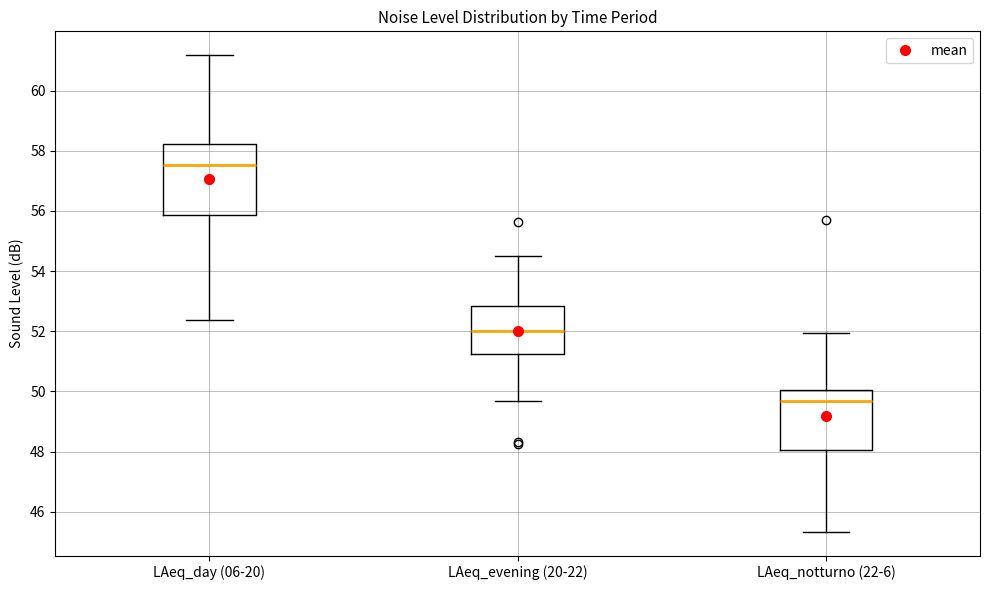

Which box is the tallest, from its lower edge to its upper edge?

LAeq_day (06-20)